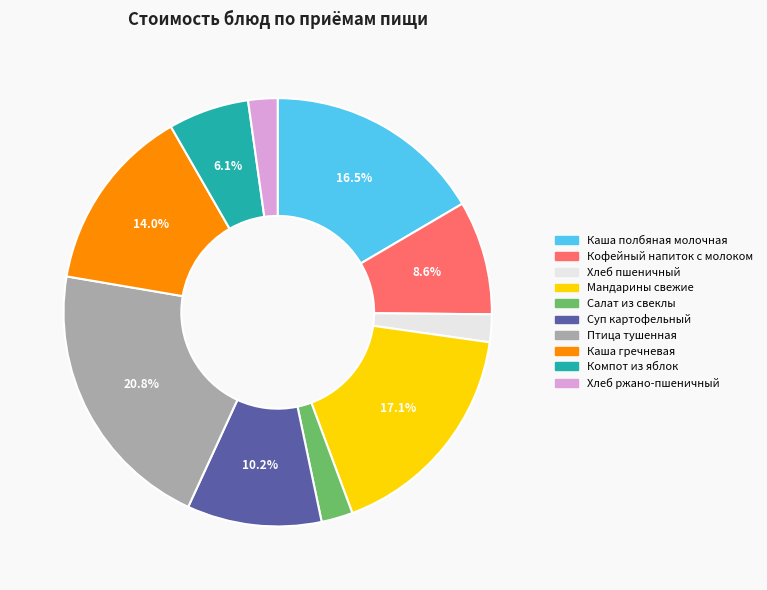

Is the sum of Хлеб ржано-пшеничный and Хлеб пшеничный greater than half?

No